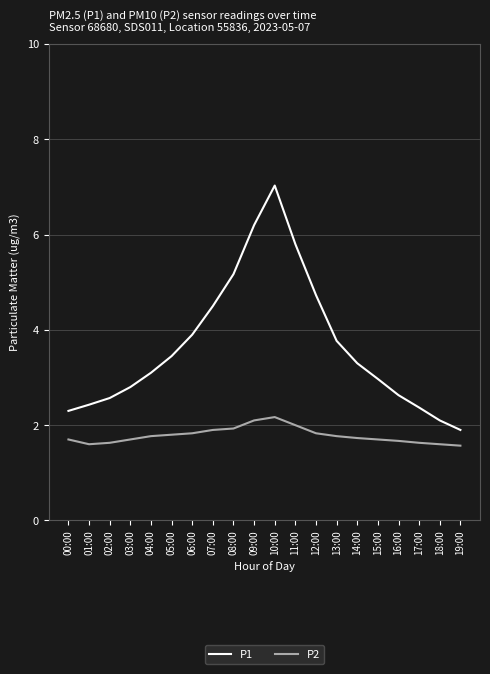

What value does the P1 series have at 19:00?

1.9